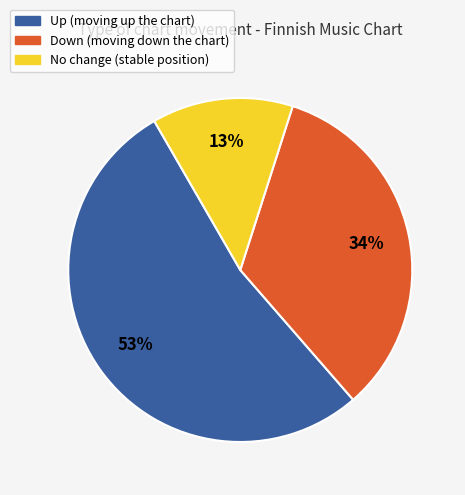

Combined, do Up (moving up the chart) and No change (stable position) account for over 50%?

Yes